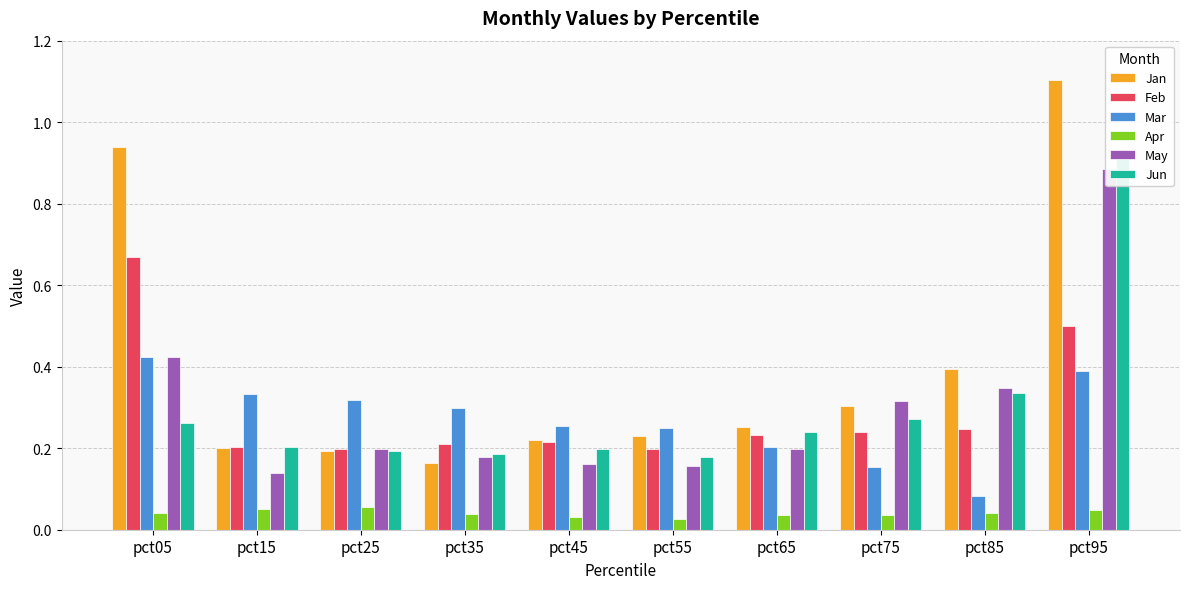

Rank the series at pct45 from highest to lowest value.

Mar, Jan, Feb, Jun, May, Apr